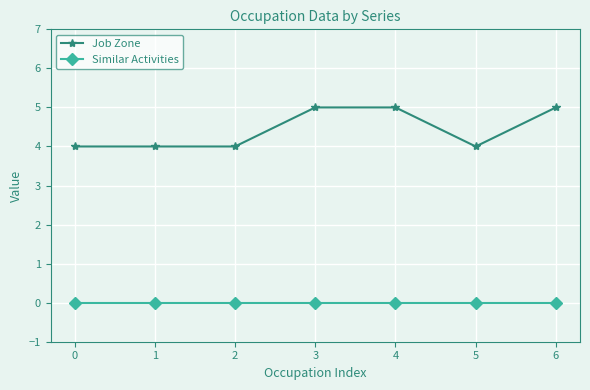

True or false: Job Zone and Similar Activities intersect in this chart.

False